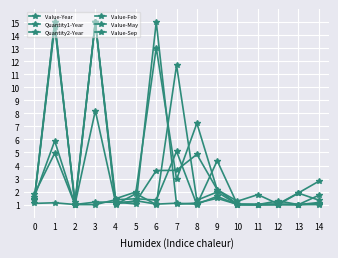

How many categories are shown in the chart?

15